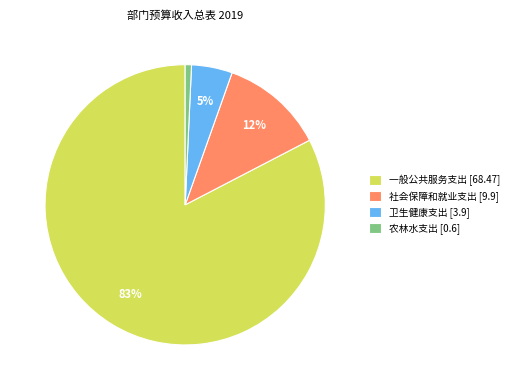

To the nearest percent, what is the difference between the 社会保障和就业支出 [9.9] and 卫生健康支出 [3.9] slice percentages?

7%